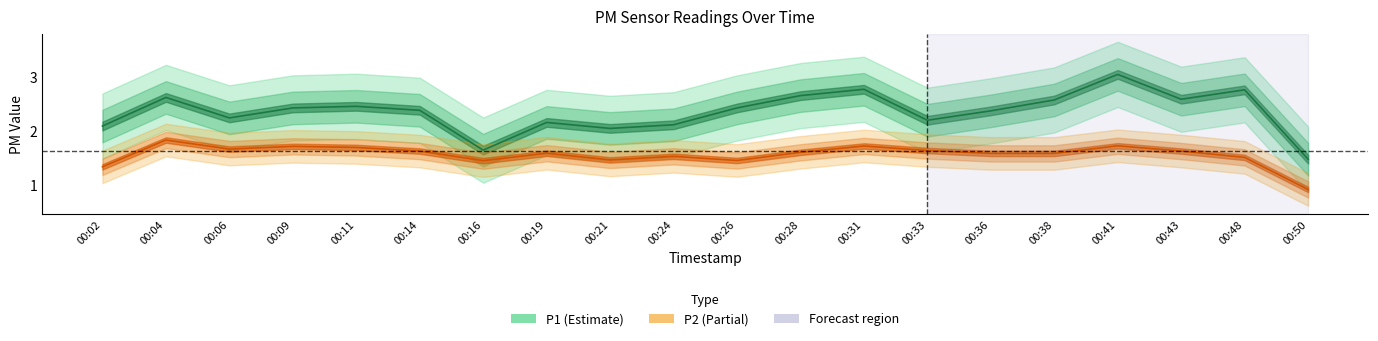

True or false: P2 and P1 intersect in this chart.

False